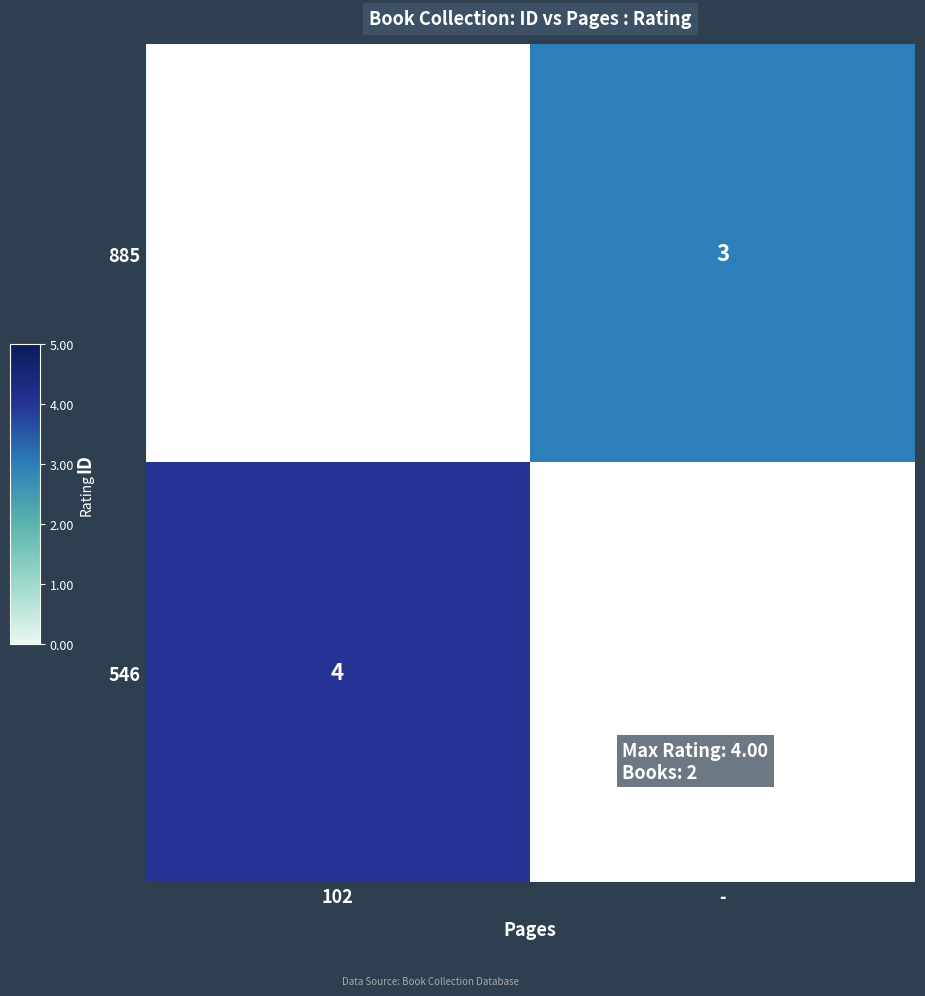

True or false: 885 has a value of 2 at -.

False